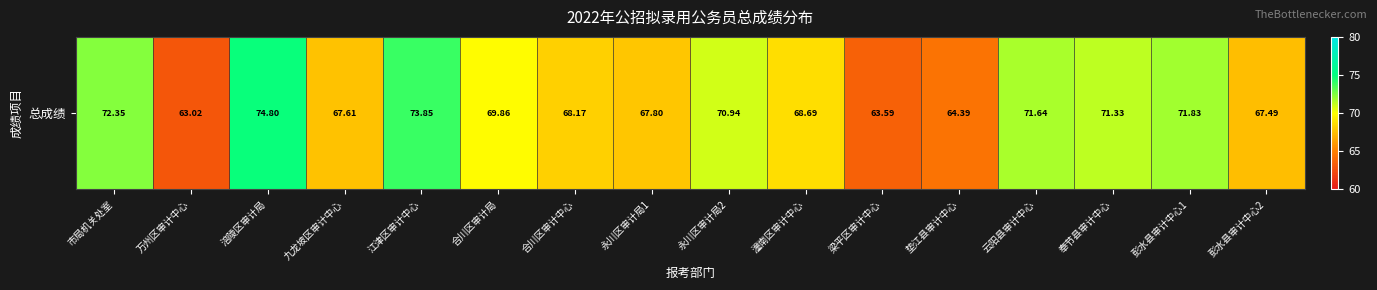

The chart shows a value of 102.6 at 合川区审计中心. True or false?

False